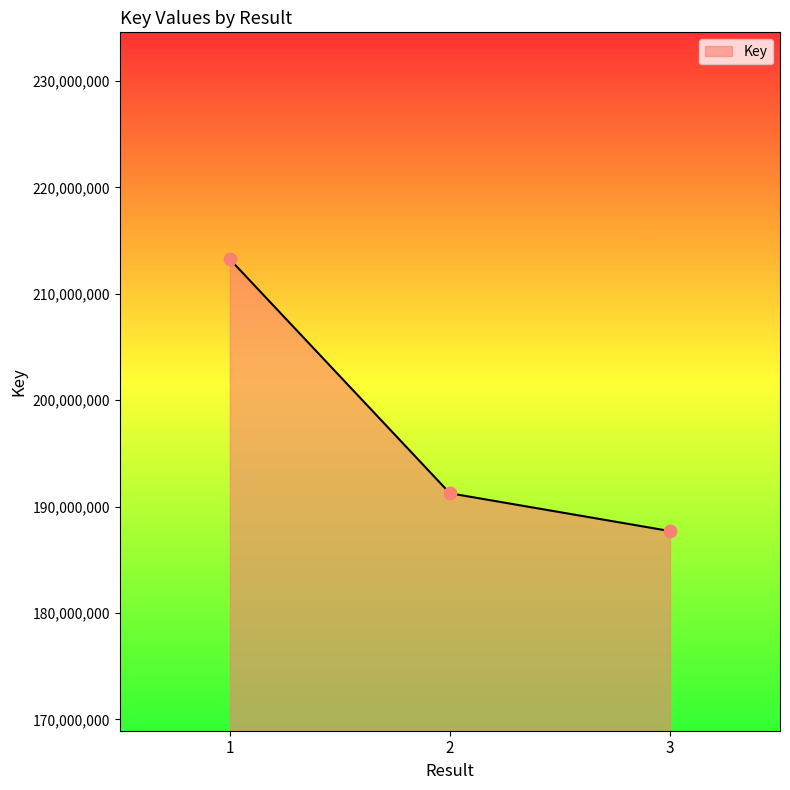

Approximately how many times larger is the value at 3 compared to 1?

0.9